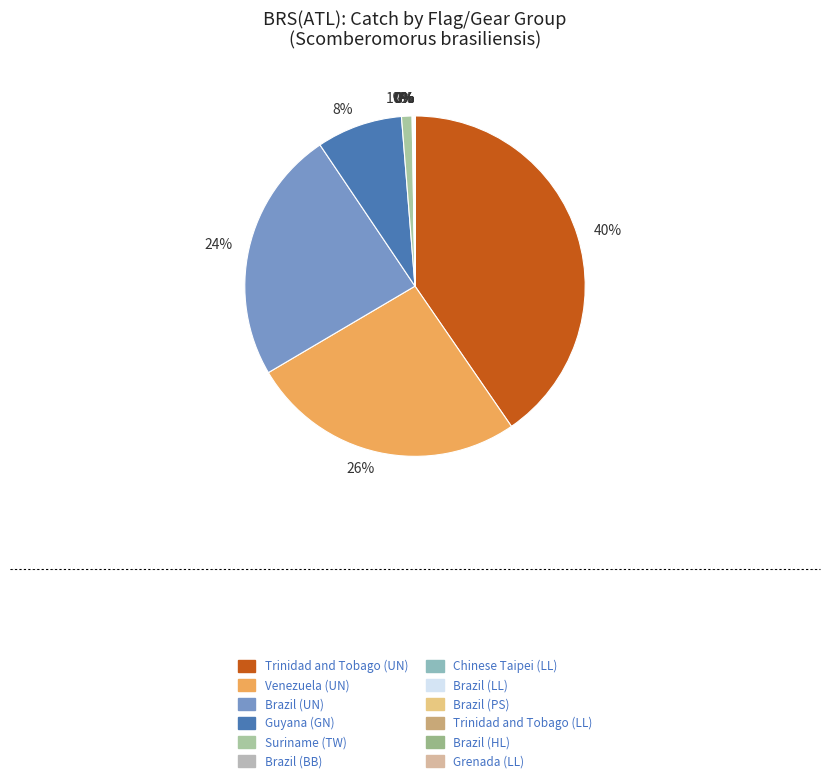

Which slice is the largest?

Trinidad and Tobago (UN)